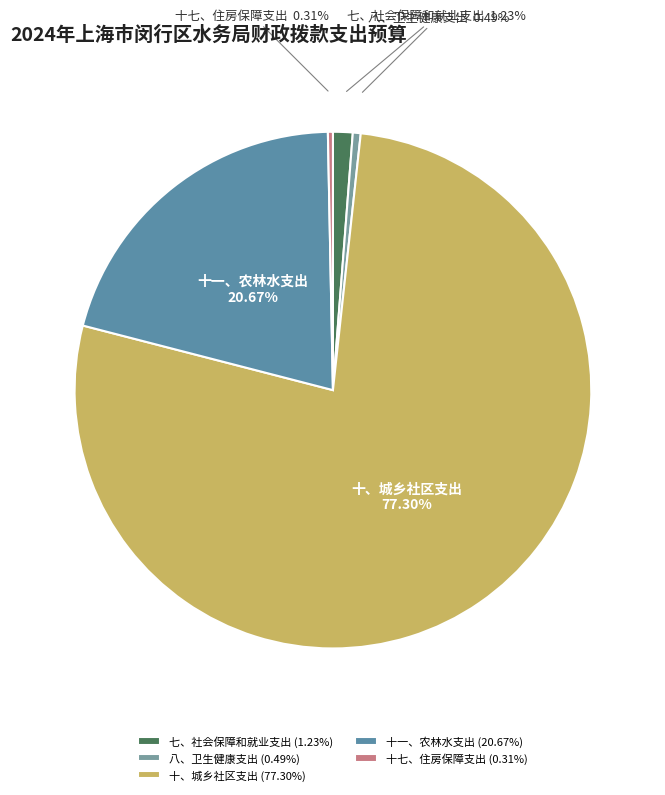

How much of the chart is everything except 十七、住房保障支出?

99.7%